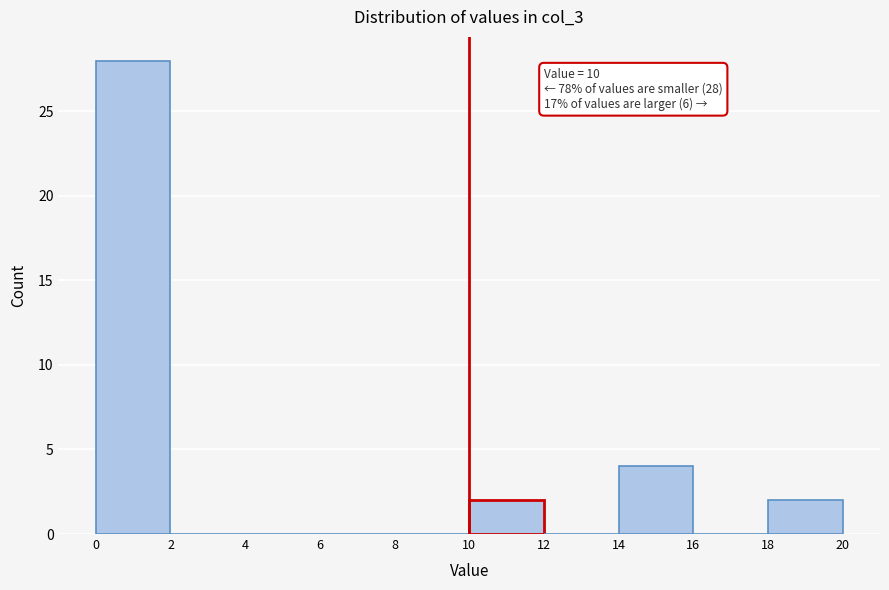

Which range on the x-axis has the tallest bar?

0 to 2